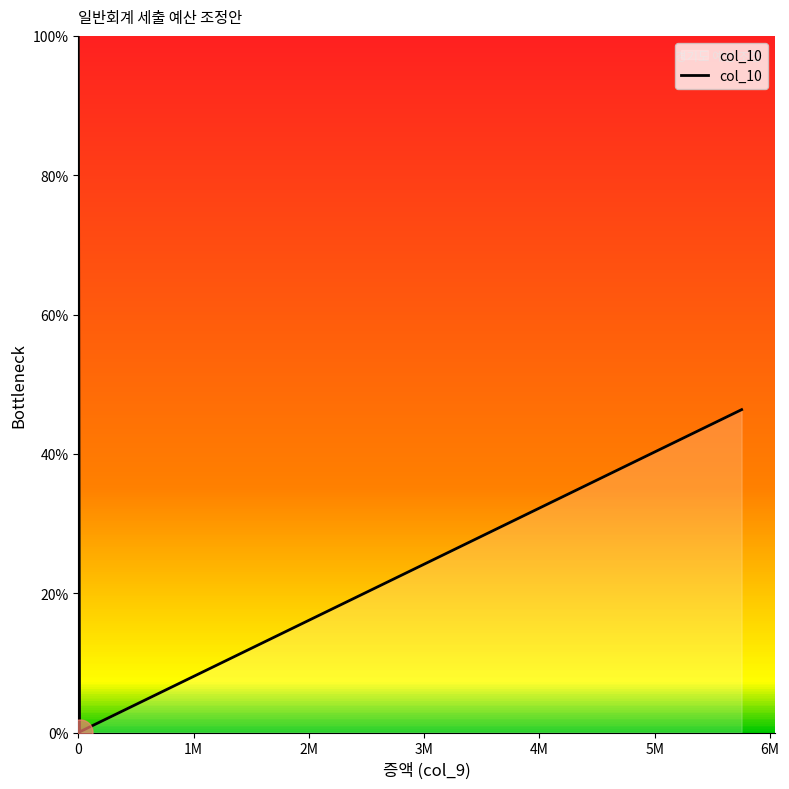

How many values are below 19?

4